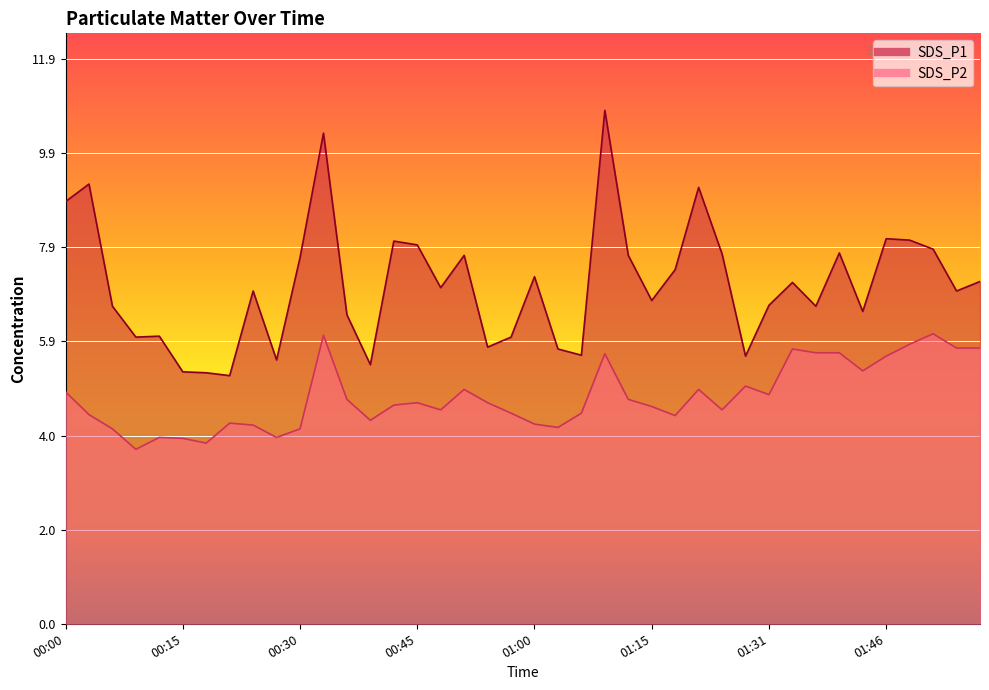

Which has a higher value, 01:12 or 00:00?

00:00